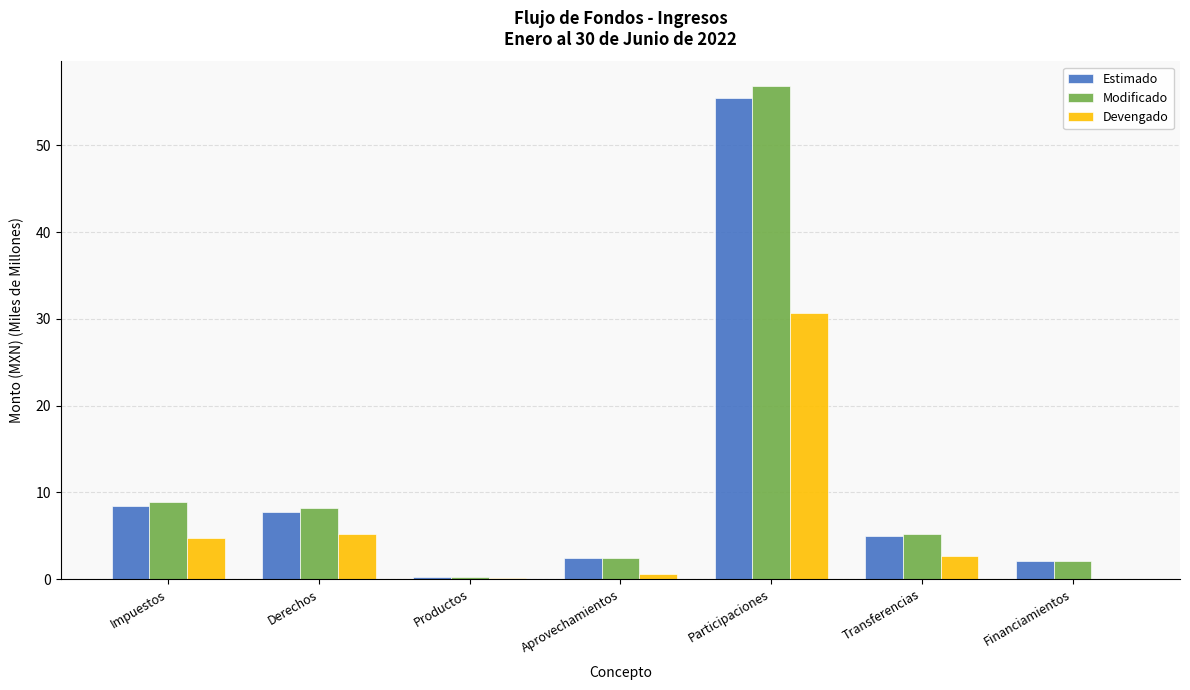

Are the bars horizontal?

No